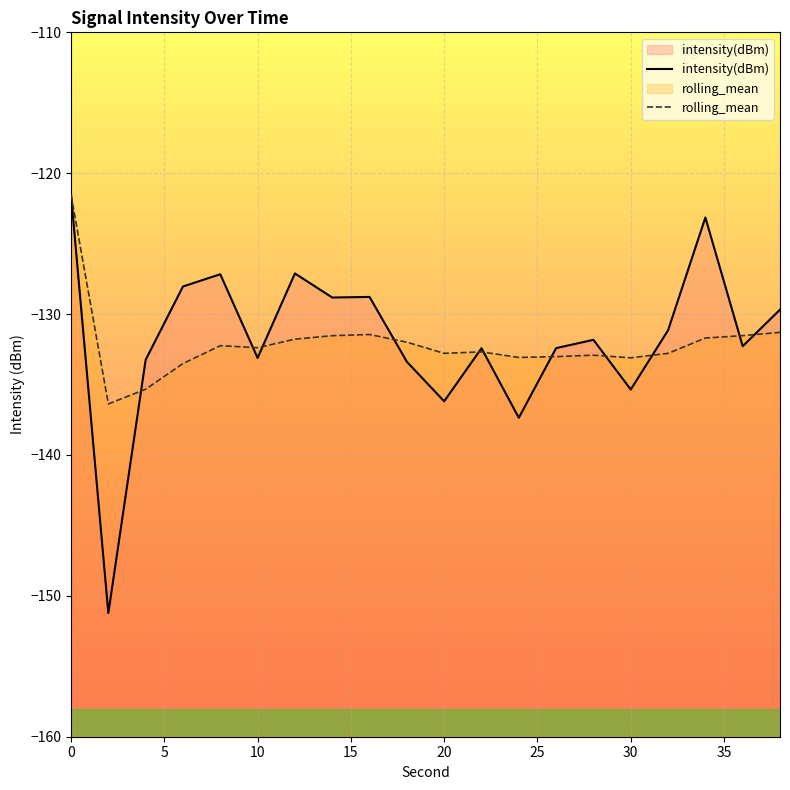

True or false: rolling_mean has a value of -38.9 at 10.

False